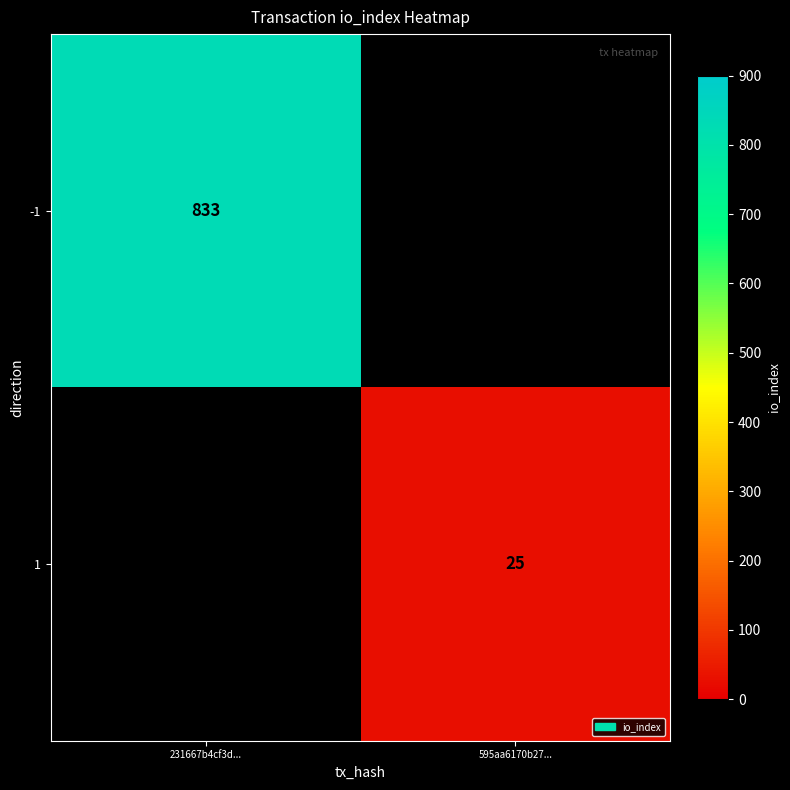

Is it true that -1 equals 359 at 231667b4cf3d...?

False